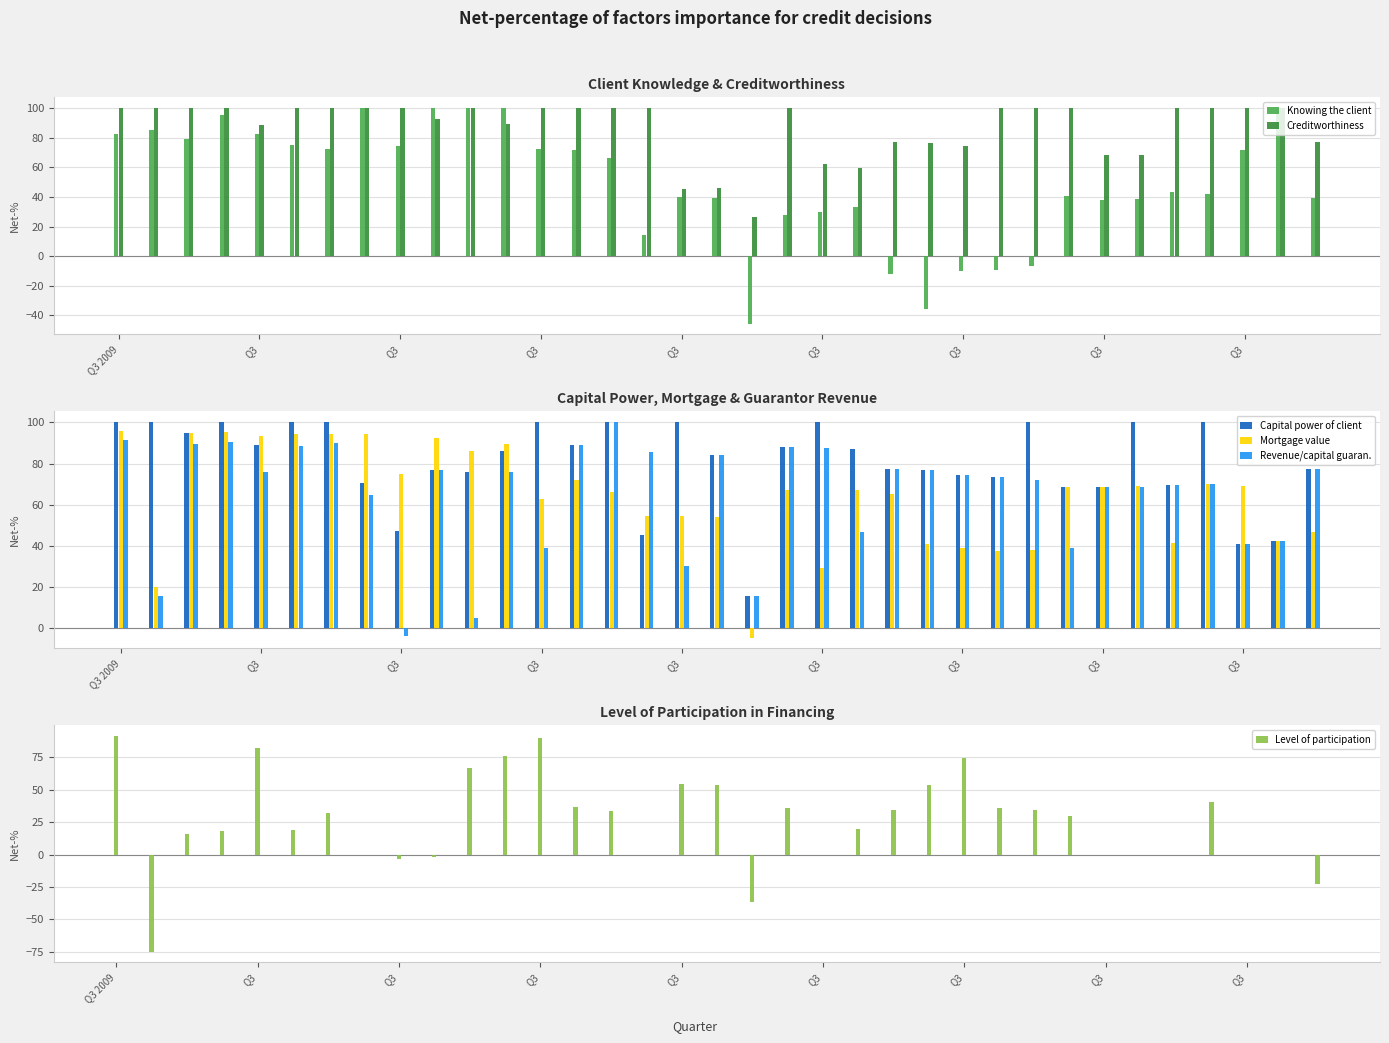

What is the difference between the highest and lowest values at Q3?

17.5